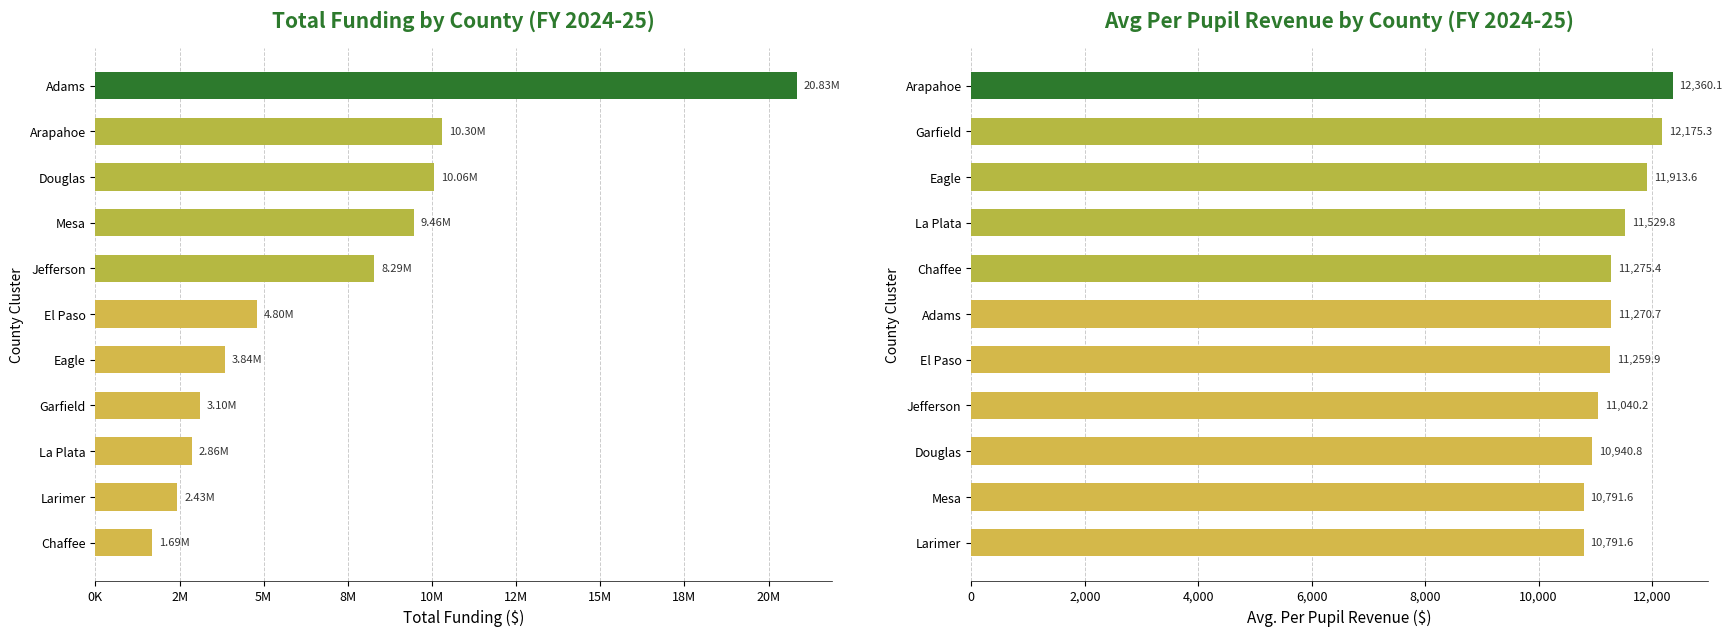

How many data points does each series have?

11